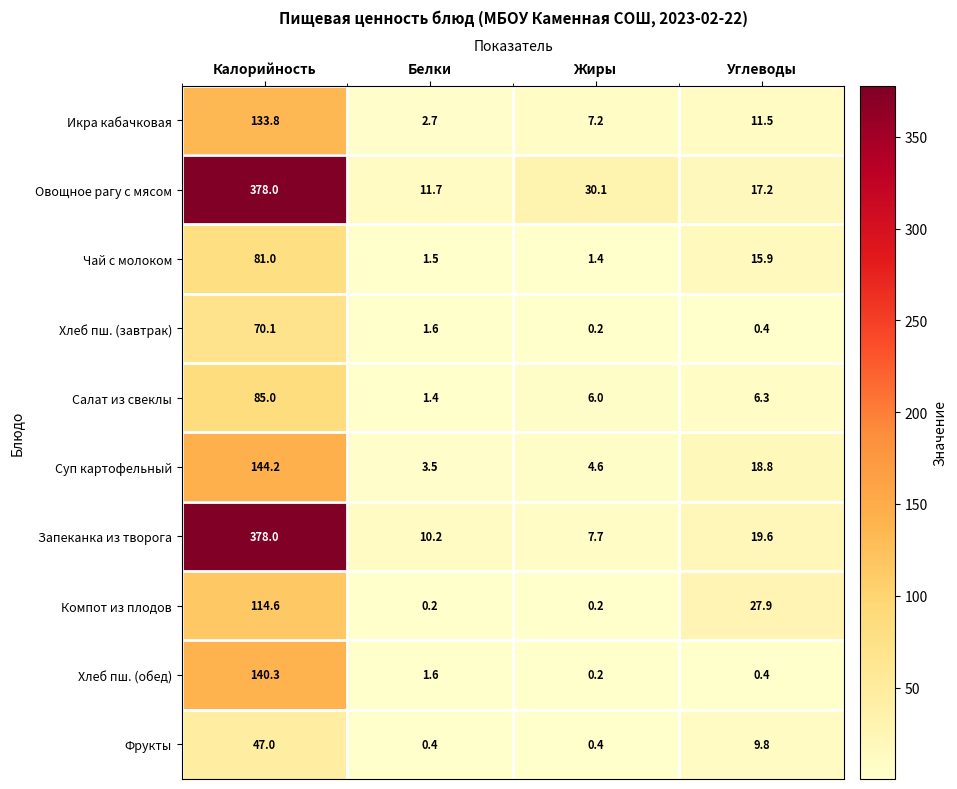

What is the average value of the Фрукты series?

14.4